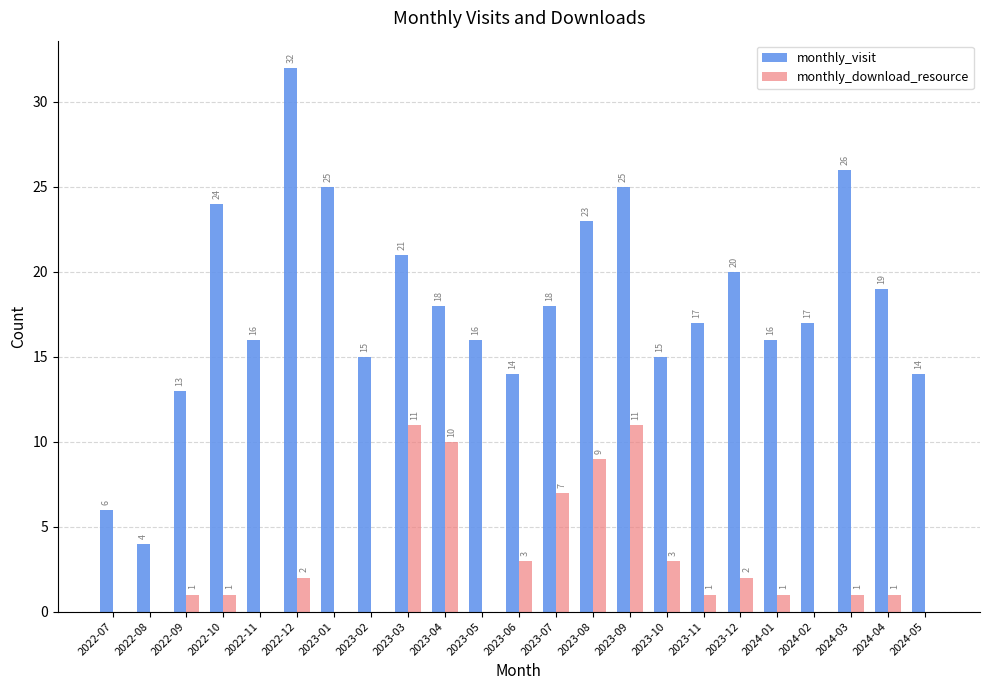

Between 2022-09 and 2023-06, which series saw the biggest shift?

monthly_download_resource